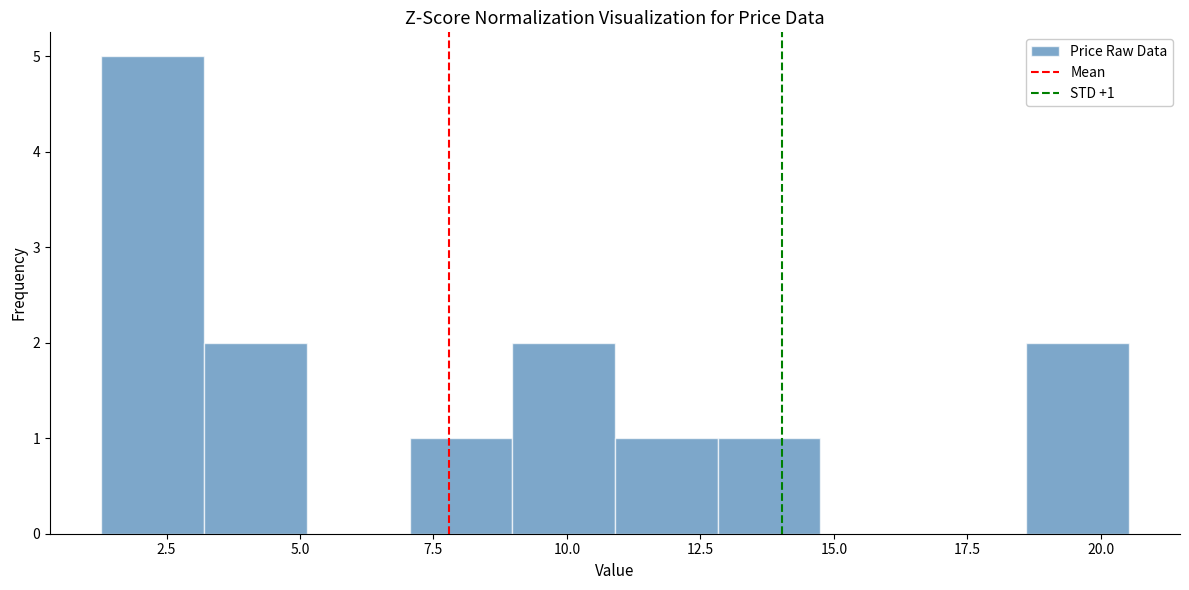

Around what value on the x-axis is the tallest bar? Give the approximate position of its centre, as read against the axis.

2.0